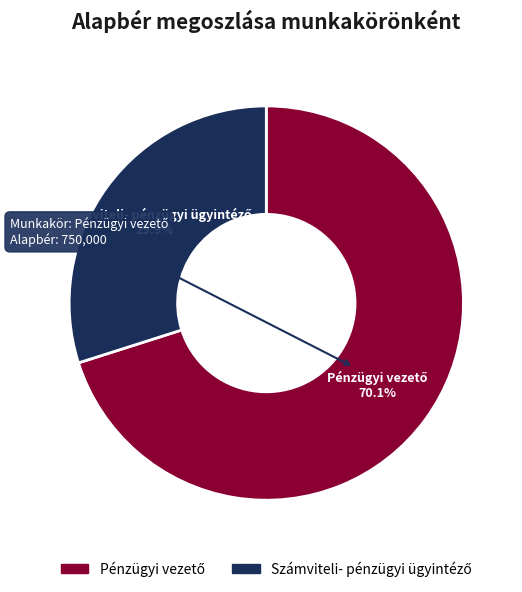

Does any single category account for the majority?

Yes